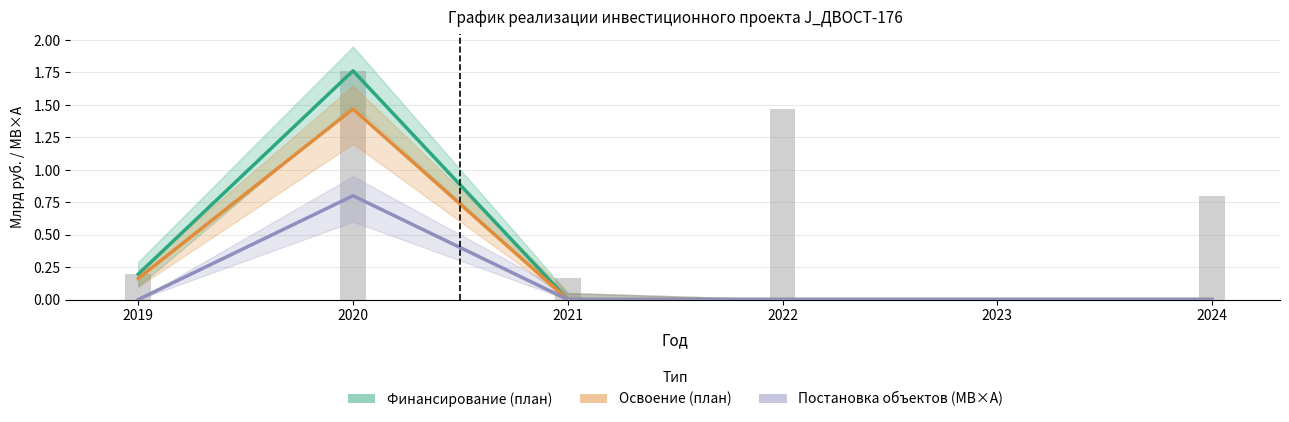

Which series changed the most between 2021 and 2023?

Финансирование (план)